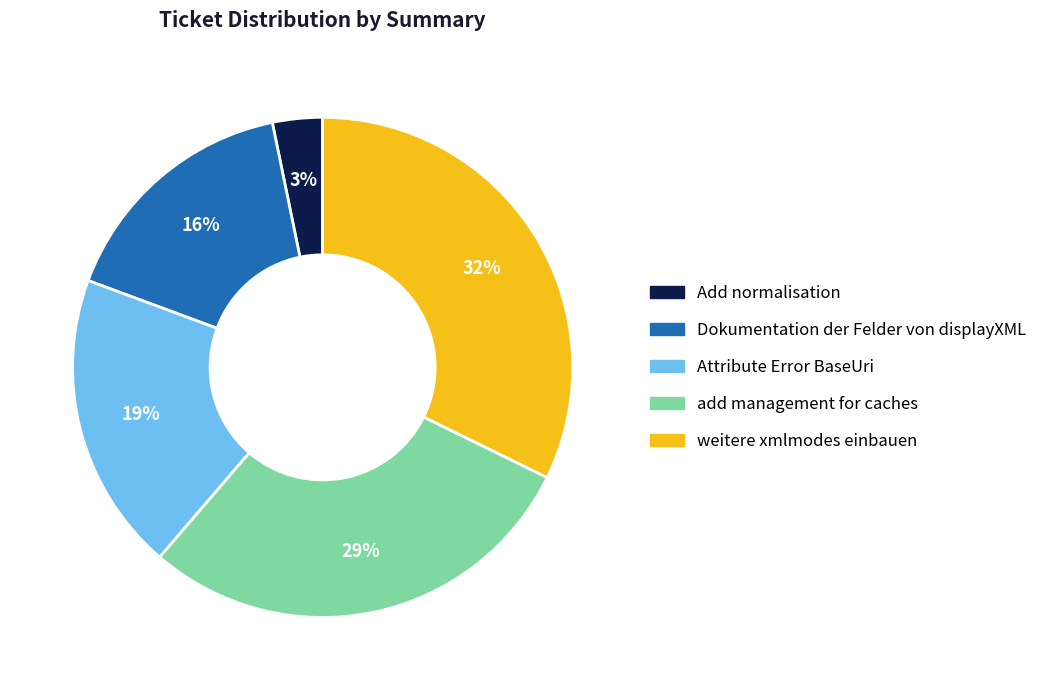

Approximately how many times larger is the value at weitere xmlmodes einbauen compared to Dokumentation der Felder von displayXML?

2.0